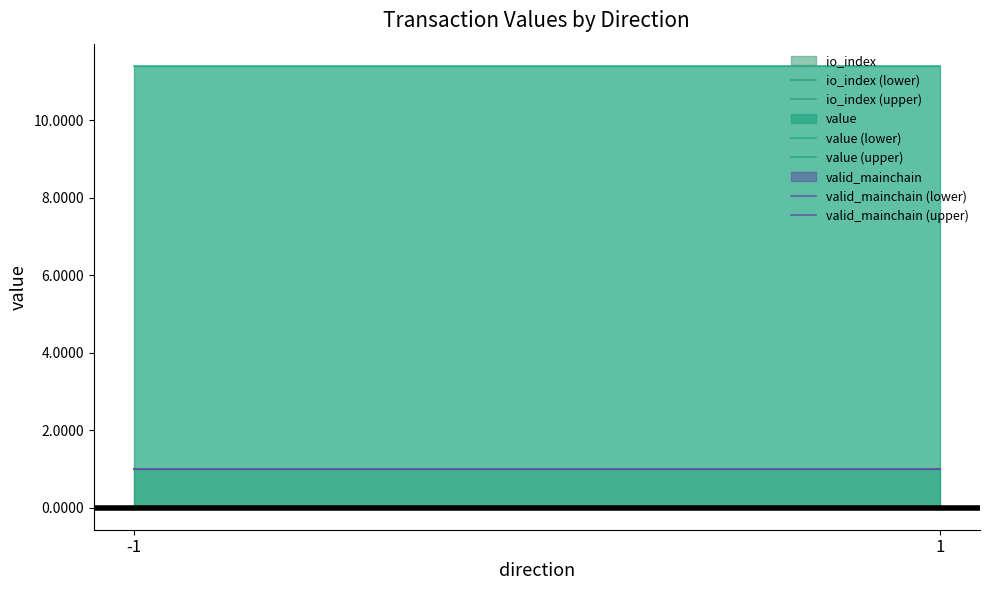

At which category is the sum across all series the highest?

-1